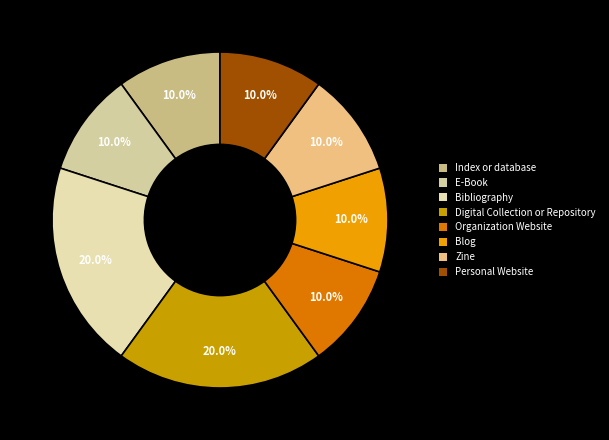

How many slices are in this pie chart?

8